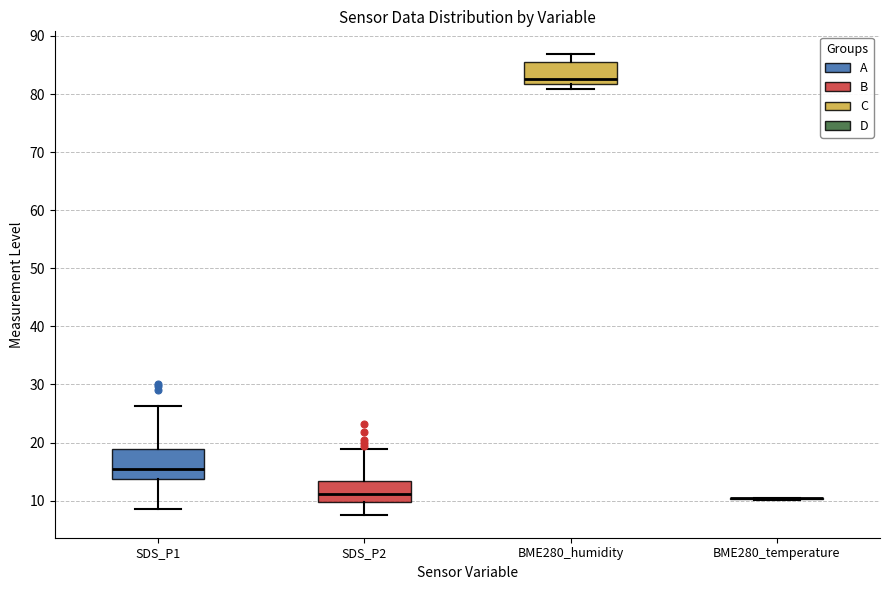

Reading left to right, transcribe this box plot: for each box, give where its median line is, the range the box spans, and where its two whiskers end, as read against the y-axis. The values are not printed on the chart, so give them approximately, as read against the axis.

SDS_P1: median 16, box 14 to 19, whiskers 9 to 26
SDS_P2: median 11, box 10 to 13, whiskers 8 to 19
BME280_humidity: median 83, box 82 to 86, whiskers 81 to 87
BME280_temperature: box collapsed to a line at 10, whiskers 10 to 11